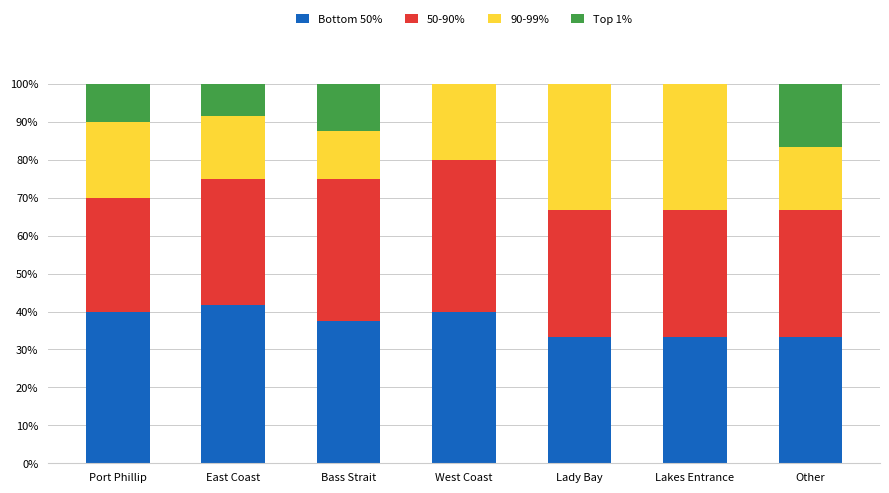

What is the total value across all series at Lady Bay?

100.0